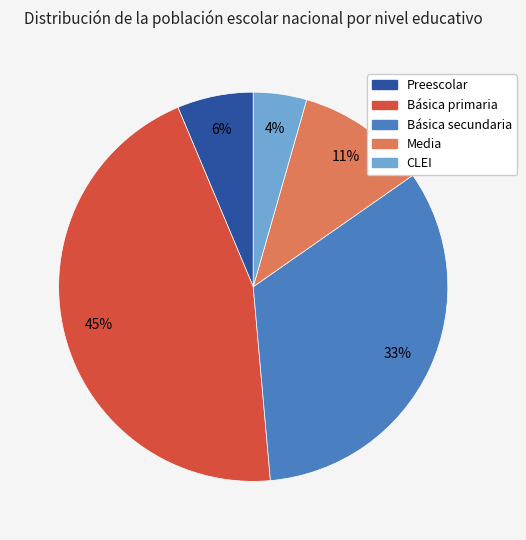

Does Básica secundaria account for over 50% of the chart?

No